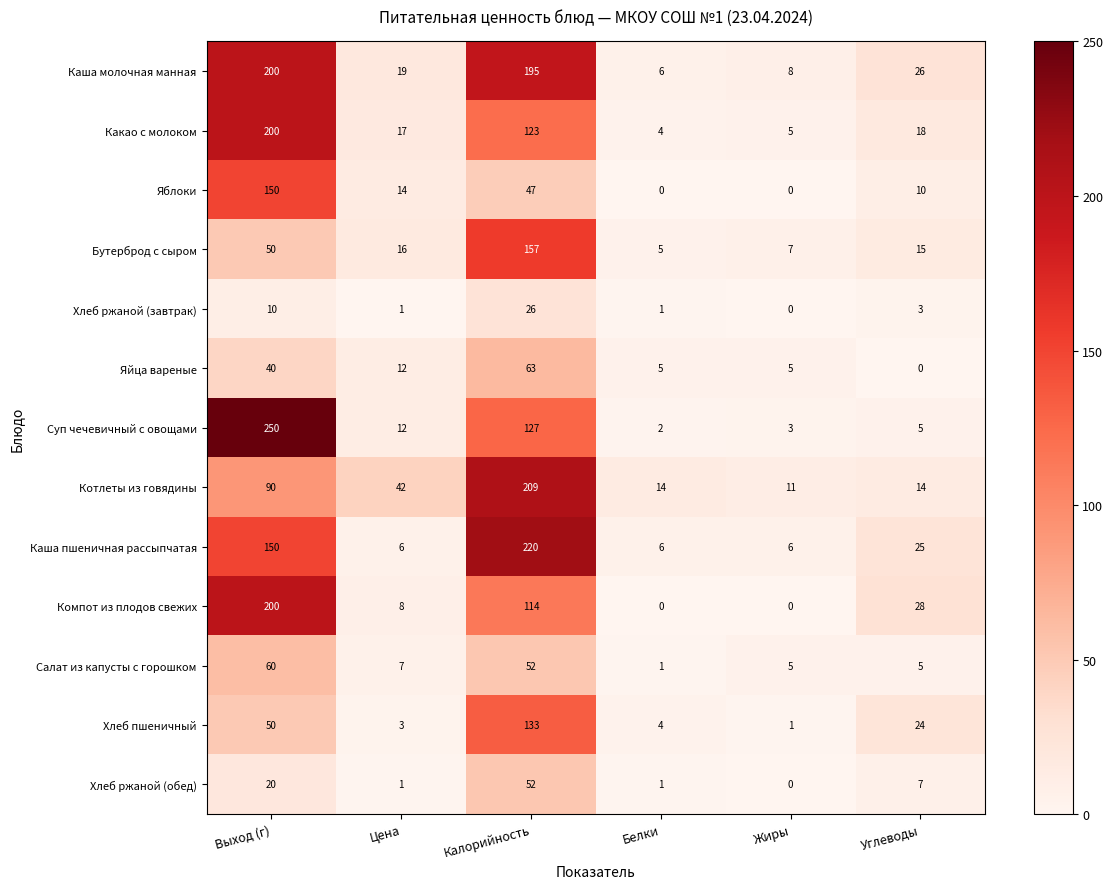

Is the value of Каша молочная манная at Цена greater than the value of Хлеб ржаной (завтрак) at Углеводы?

Yes